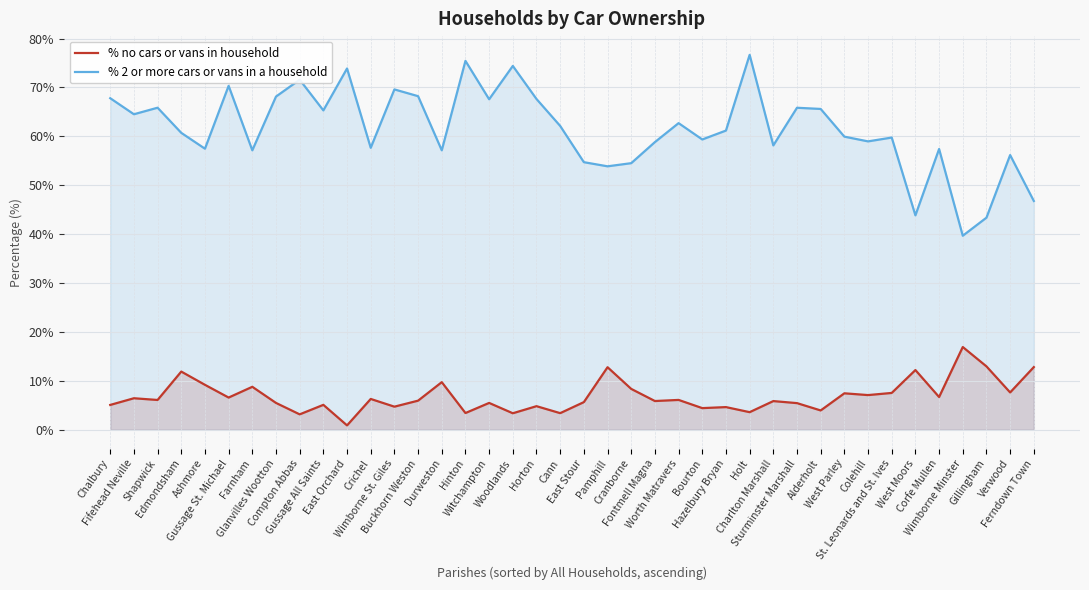

At which label is % no cars or vans in household closest to 8?

Cranborne